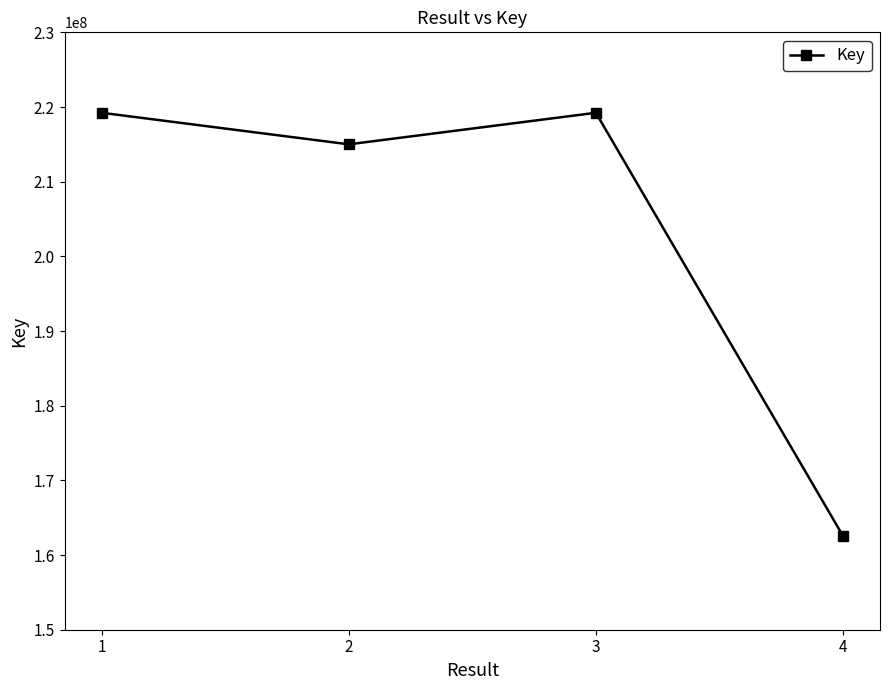

What is the value of the 4th point from the left?

162570946